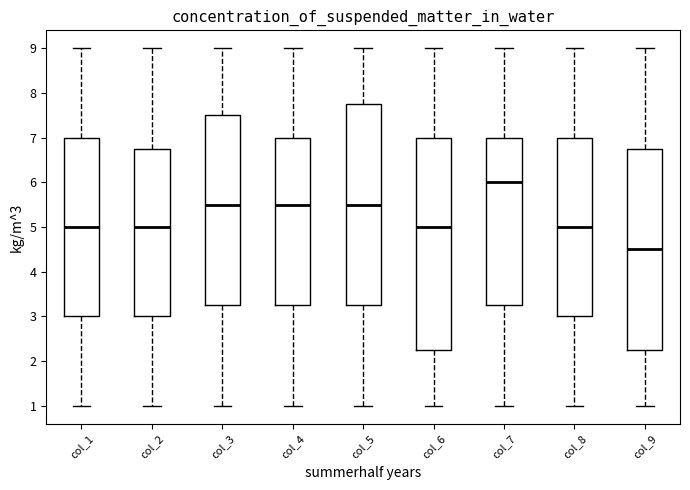

Where is the upper edge of the box for col_8 on the y-axis? The values are not printed on the chart, so give them approximately, as read against the axis.

7.0